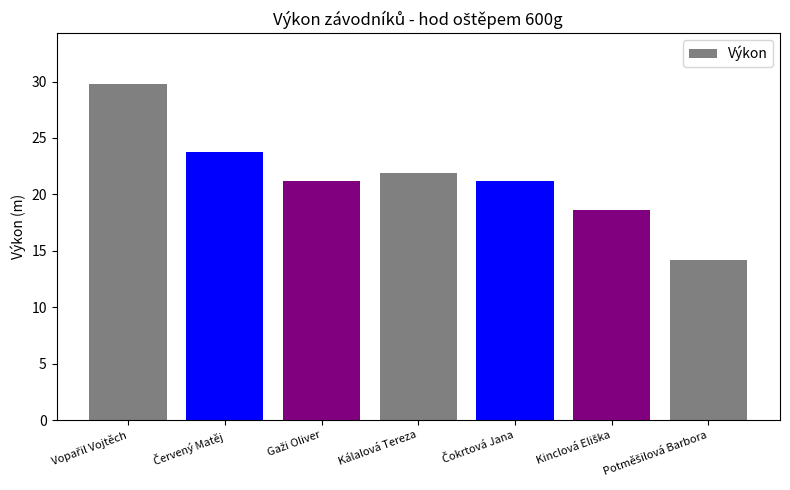

The value at Kálalová Tereza is 4.9. True or false?

False